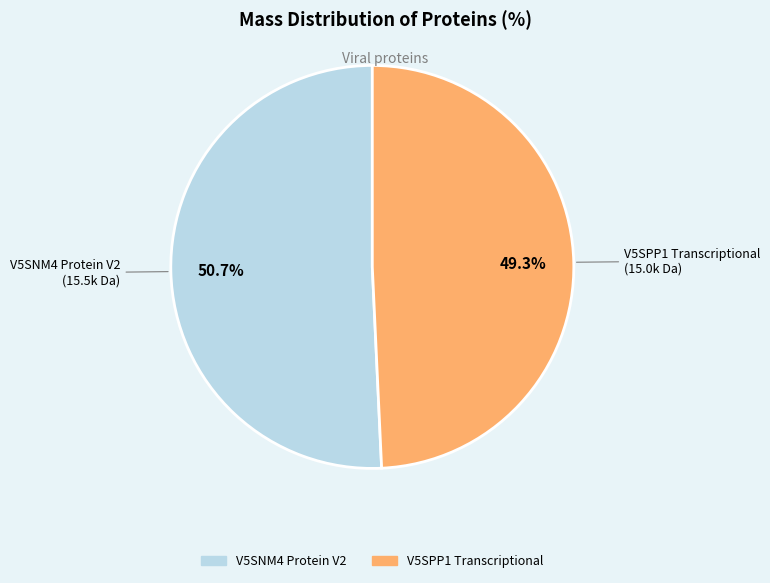

What is the total percentage of V5SPP1 Transcriptional and V5SNM4 Protein V2?

100.0%